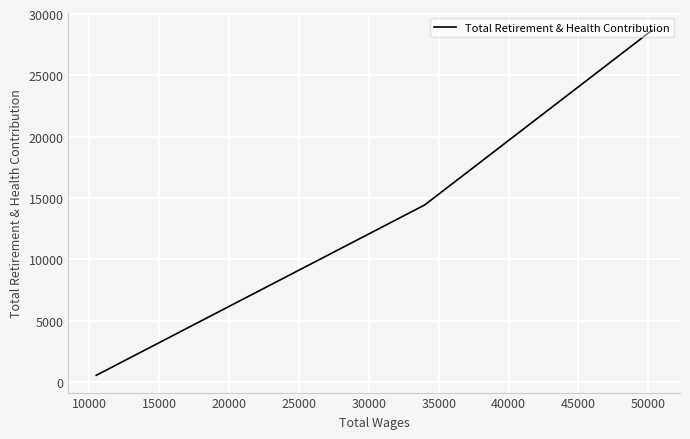

What is the sum of all values?

43668